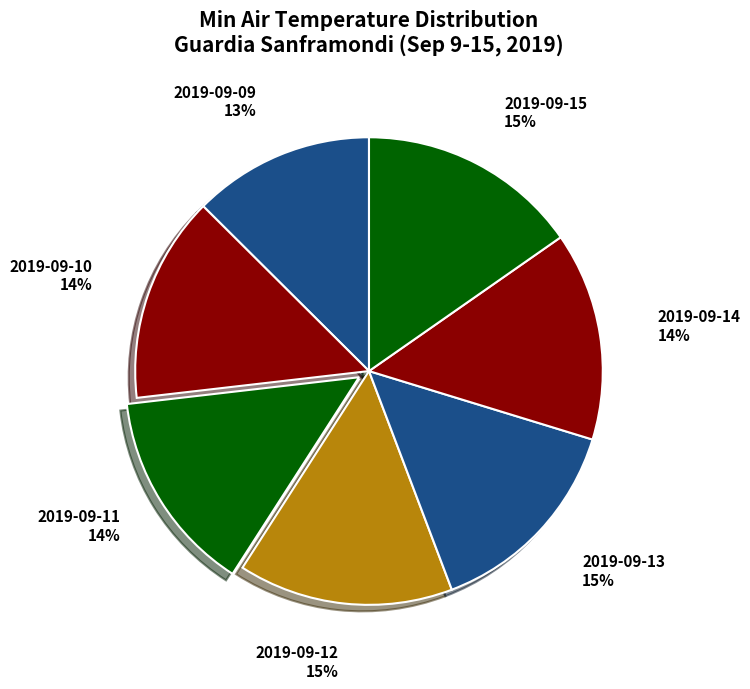

How many slices are in this pie chart?

7